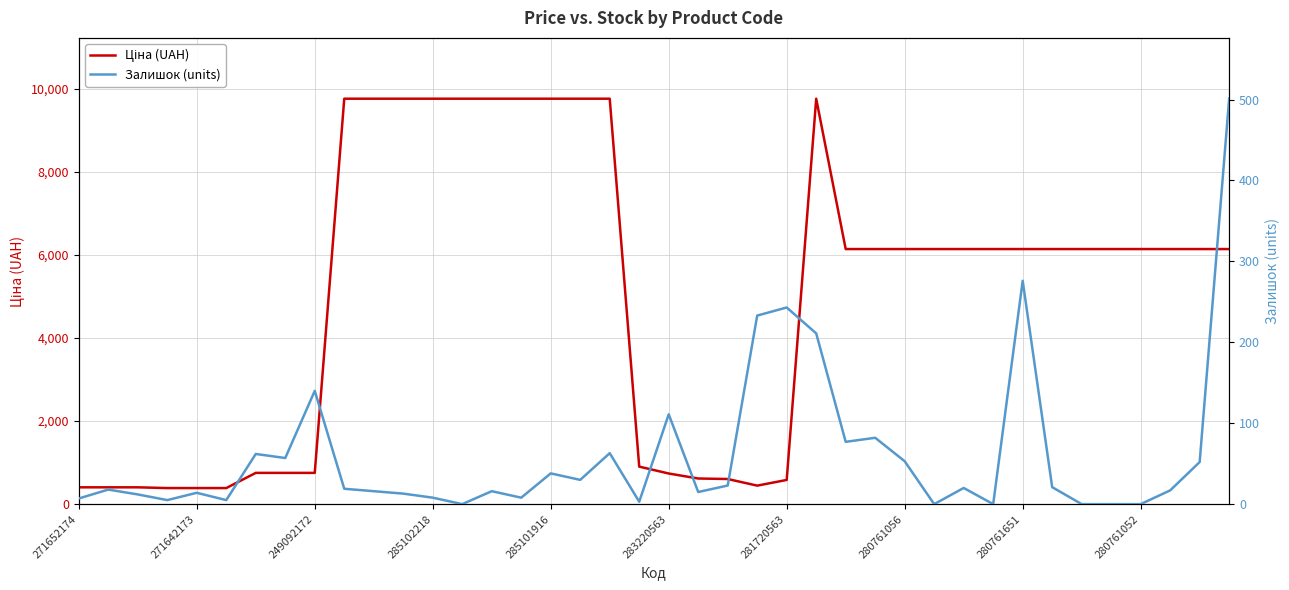

List the series in order of their overall mean, highest first.

Ціна (UAH), Залишок (units)